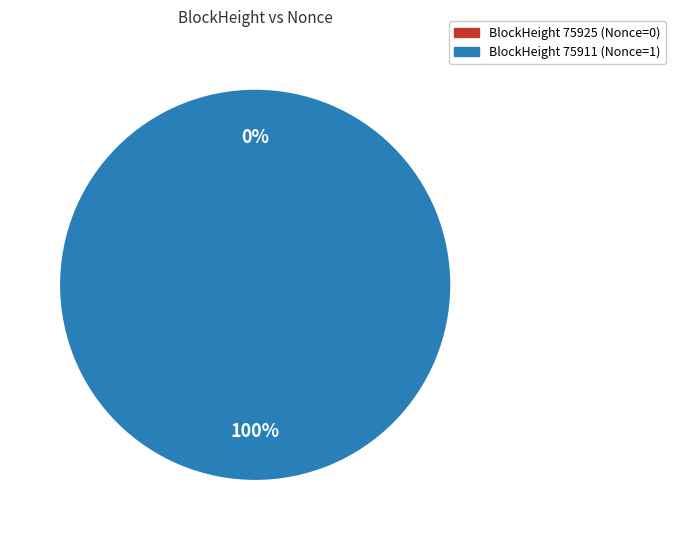

Is it true that 75911 is 100% of the pie?

True